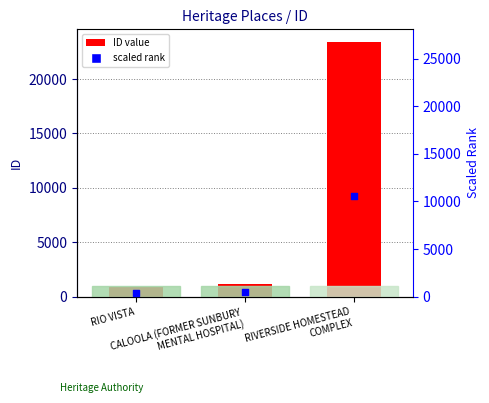

At how many categories does at least one series exceed 13930?

1